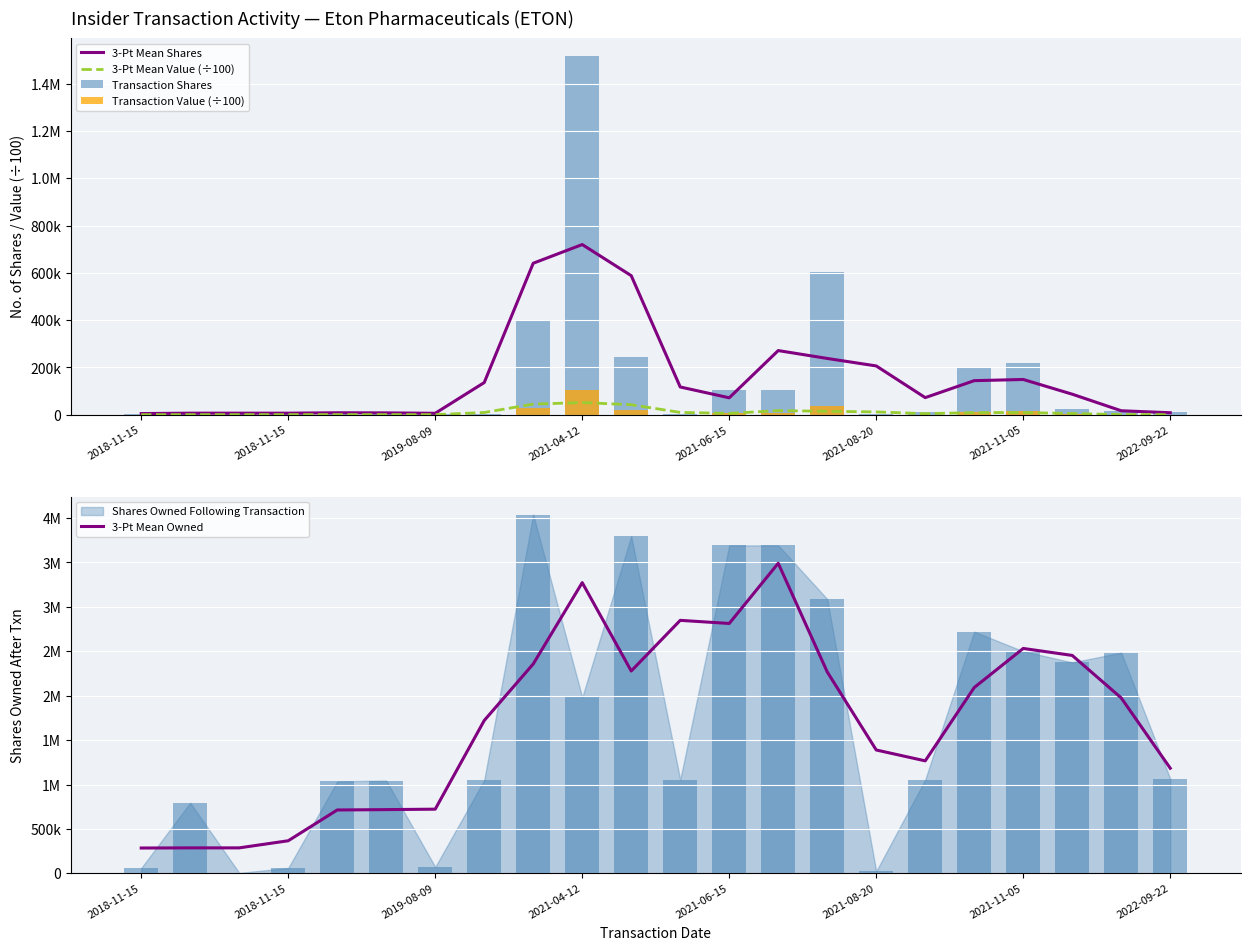

What is the value of the Transaction Shares bar at the 12th from the left?

5000.0